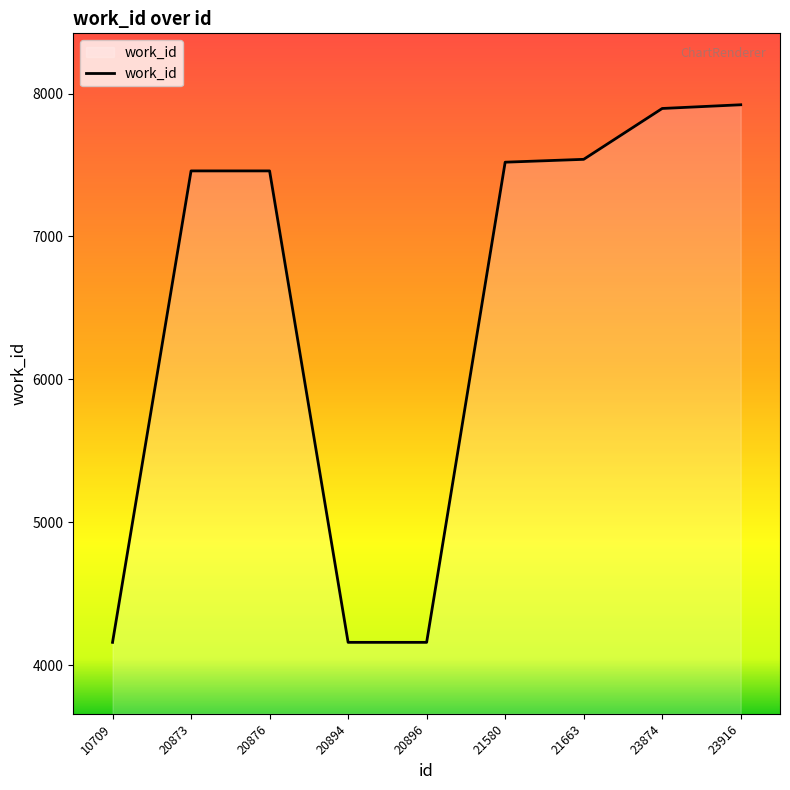

What is the average value?

6475